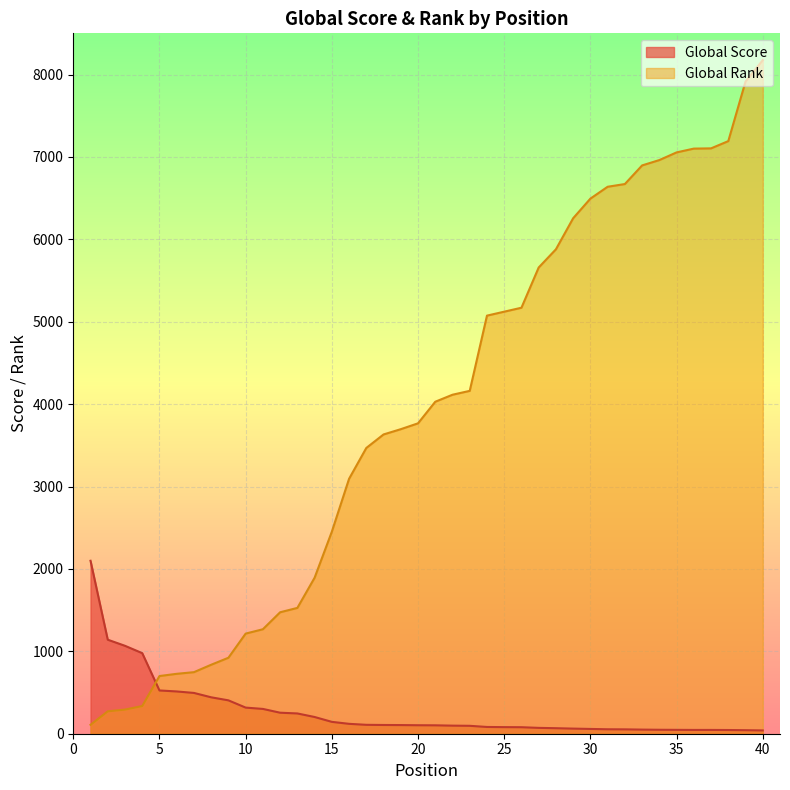

Between 38 and 33, which is larger?

33